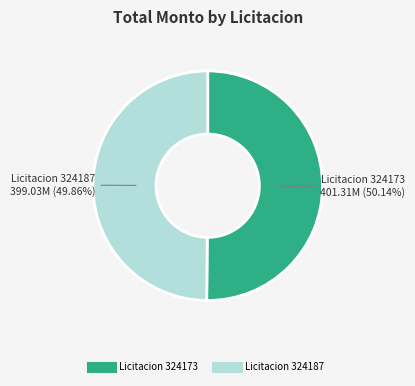

Is there a majority slice in this chart?

Yes